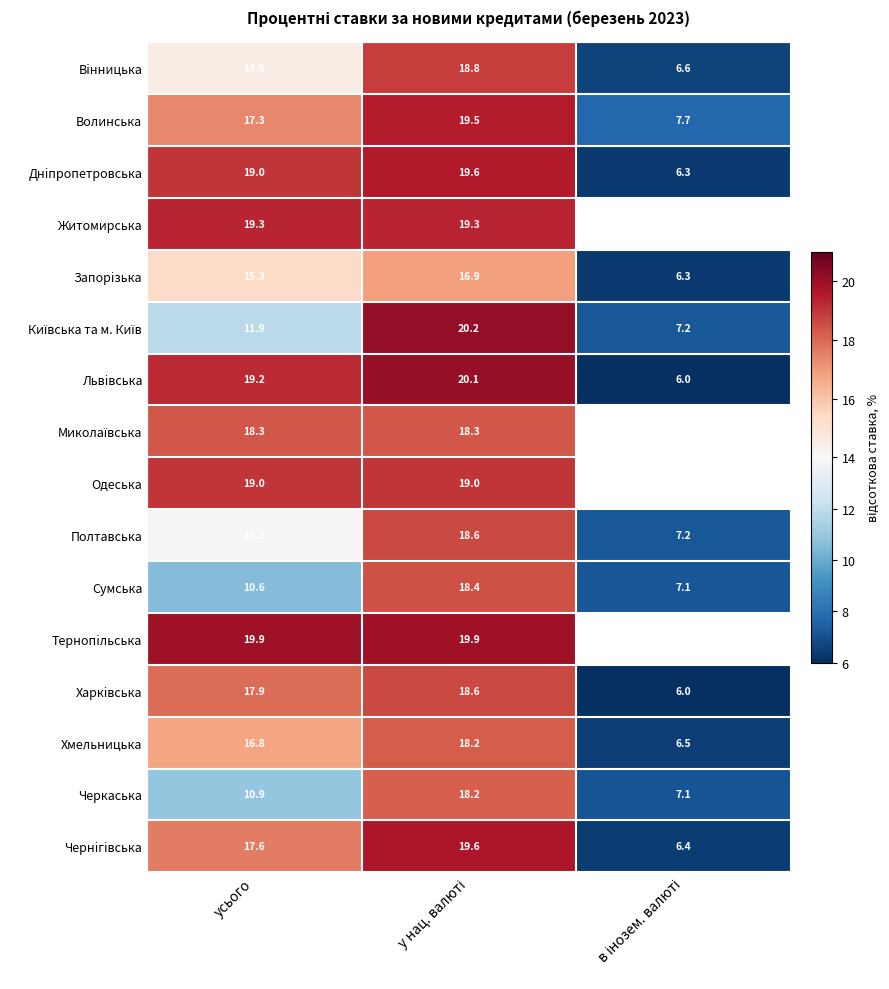

At which category is the sum across all series the highest?

у нац. валюті